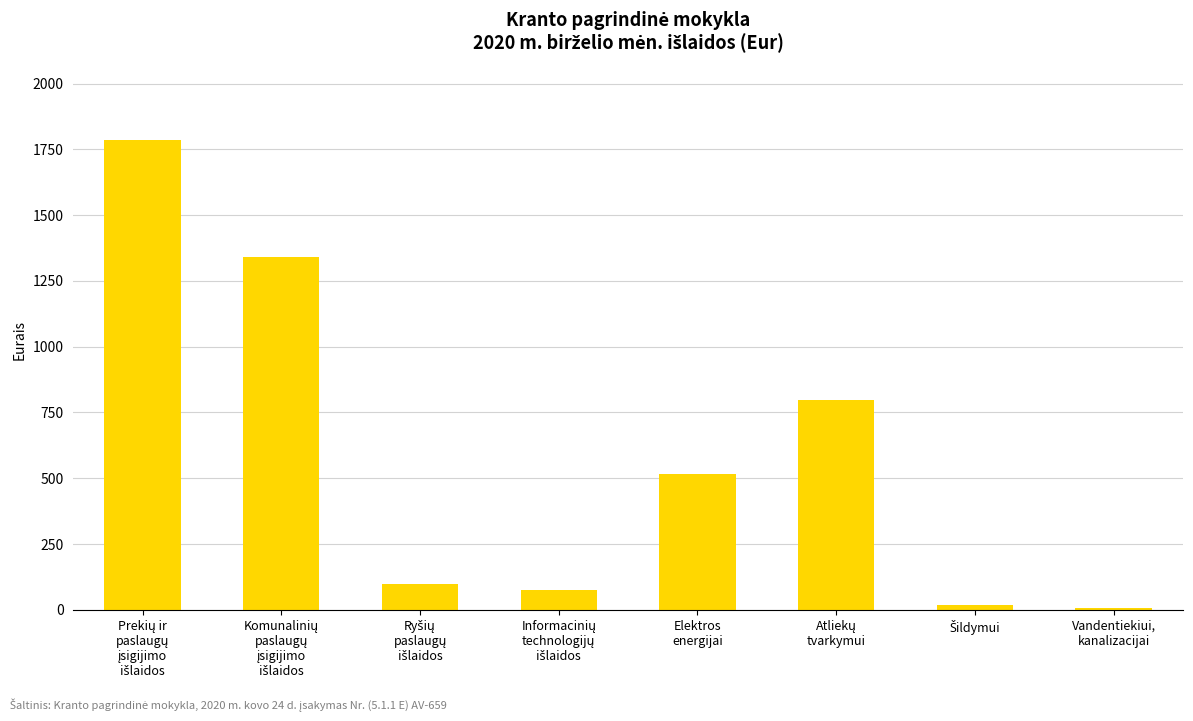

How many distinct data groups are displayed?

1